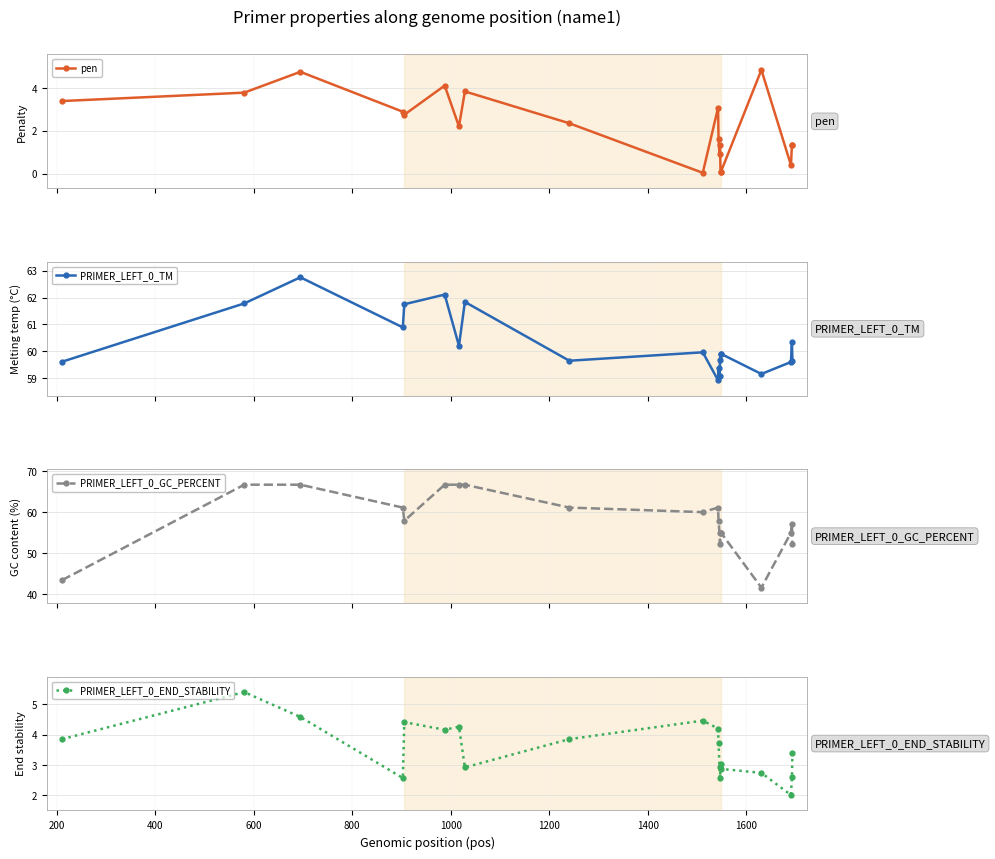

True or false: pen has more than 1 points higher than both neighbors.

True